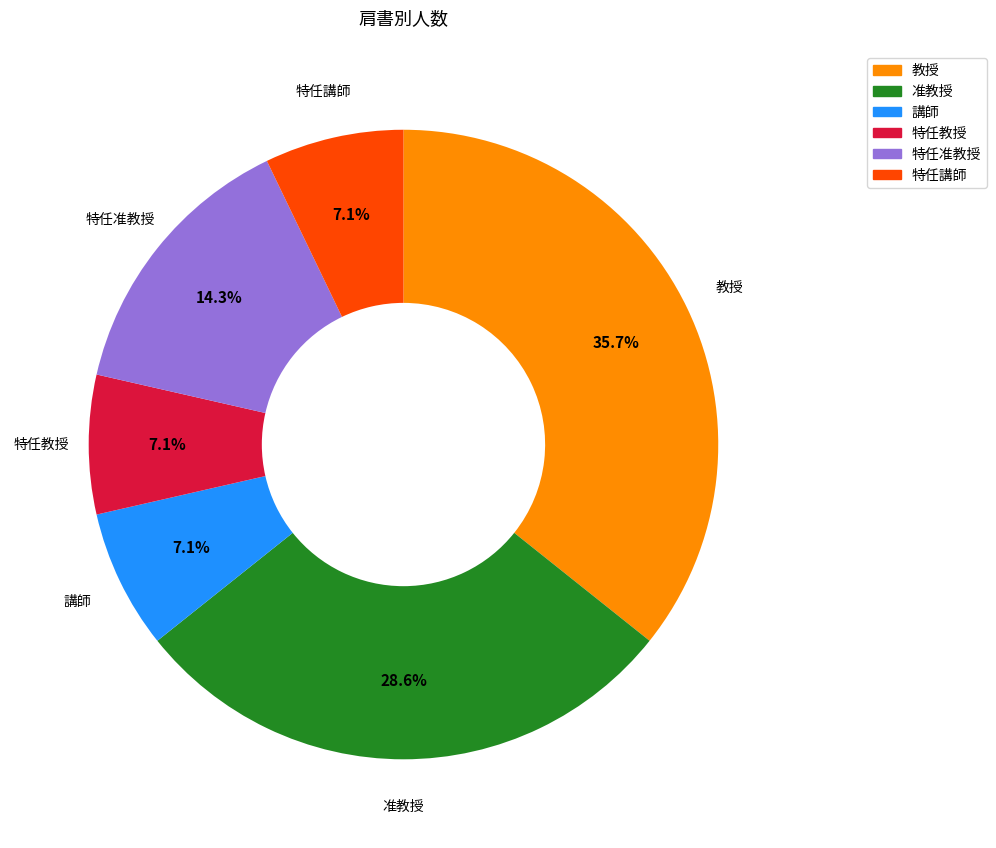

What is the largest slice in the pie chart?

教授